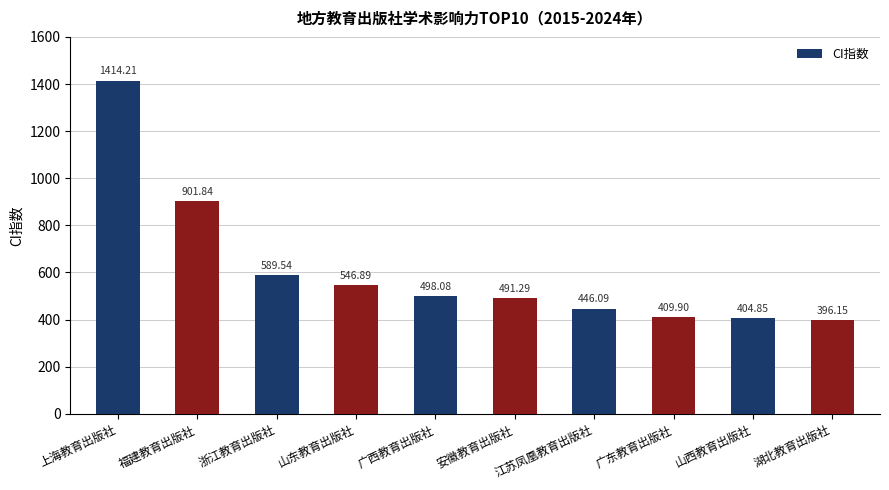

What is the sum of the values at 上海教育出版社 and 湖北教育出版社?

1810.4